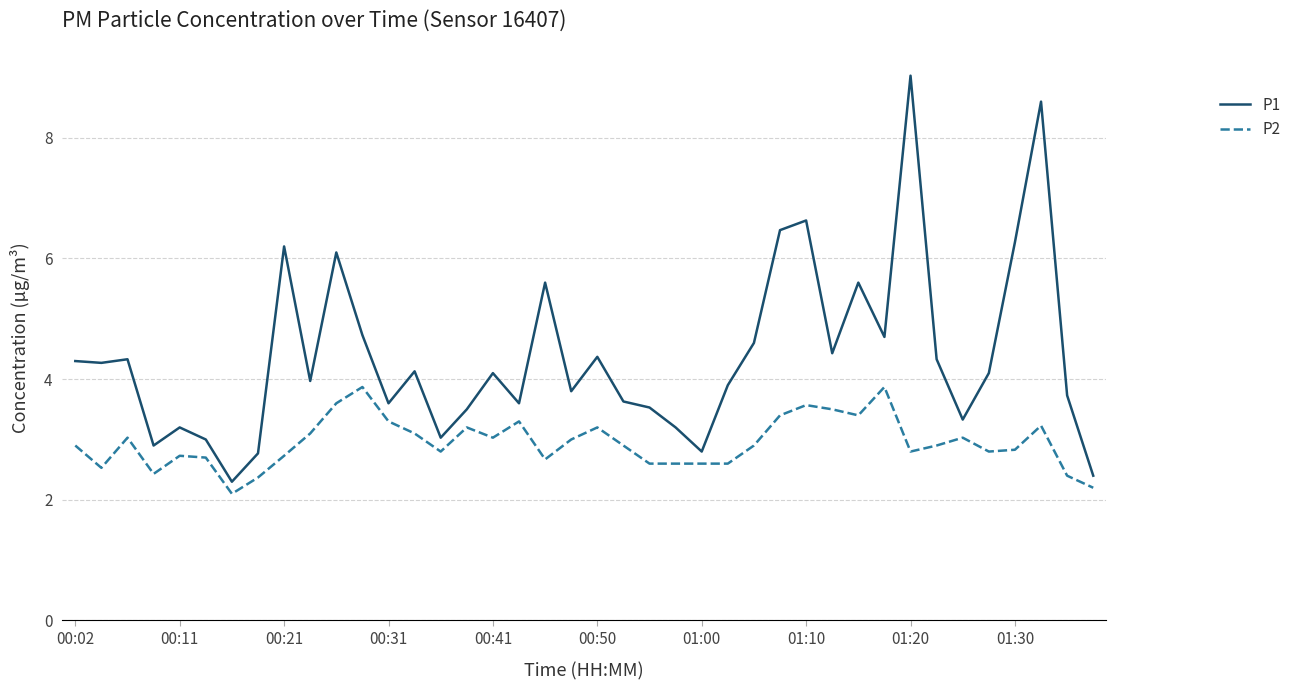

True or false: P2 and P1 intersect in this chart.

False